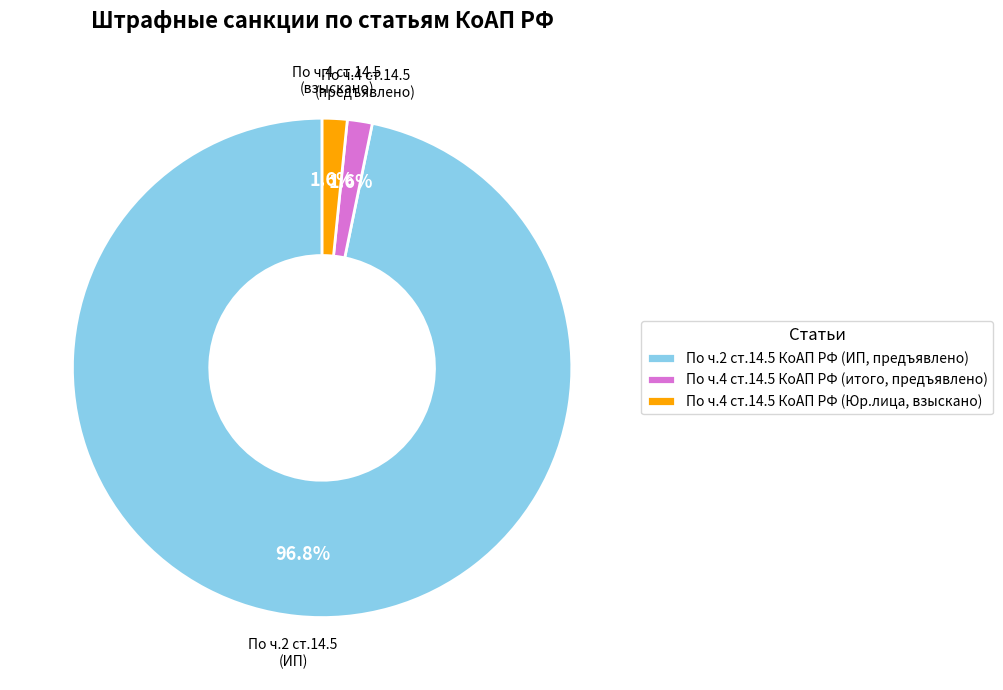

Which slice is the largest?

По ч.2 ст.14.5 КоАП РФ (ИП, предъявлено)